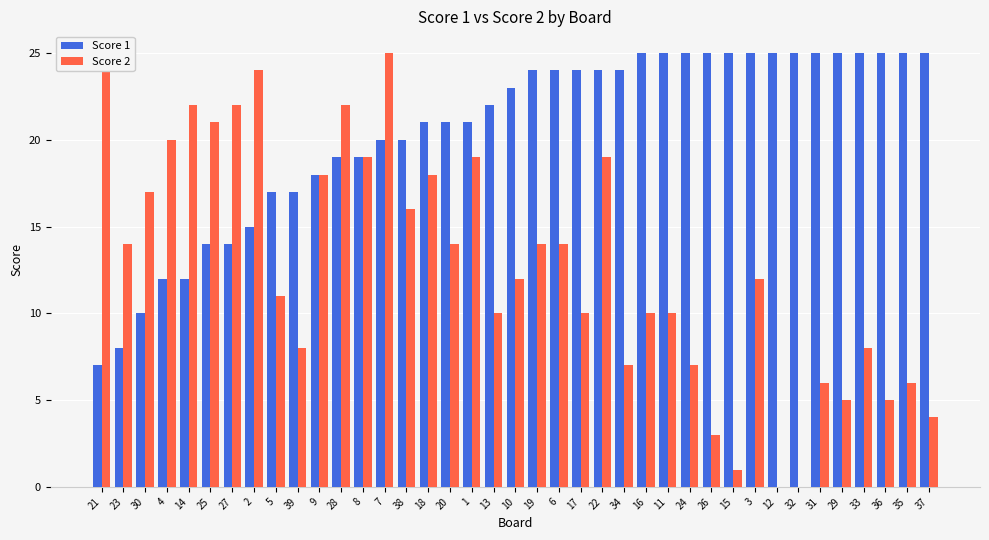

How many bars are there in each group?

2